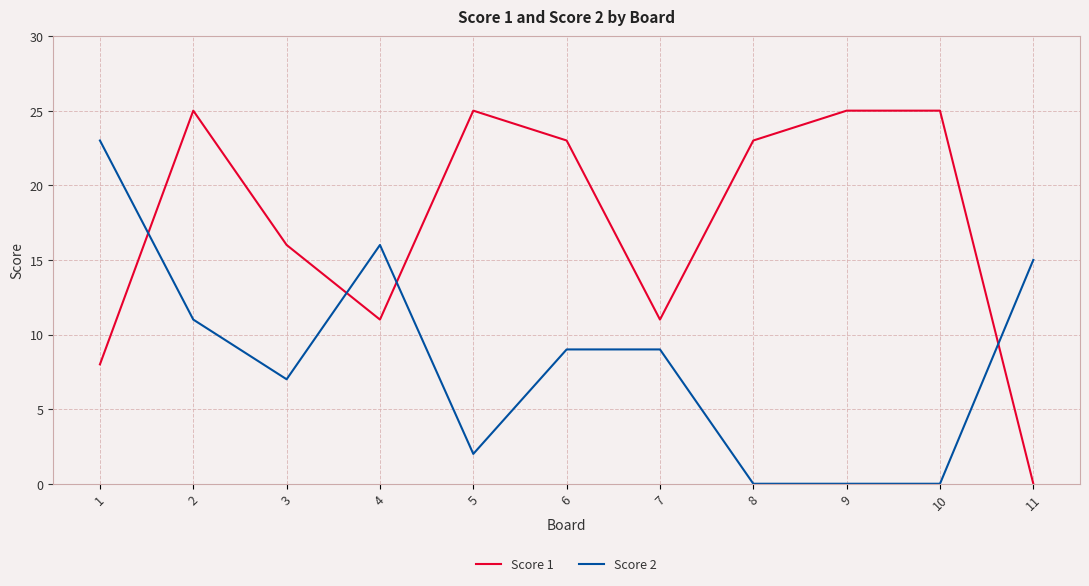

How many categories are shown in the chart?

11